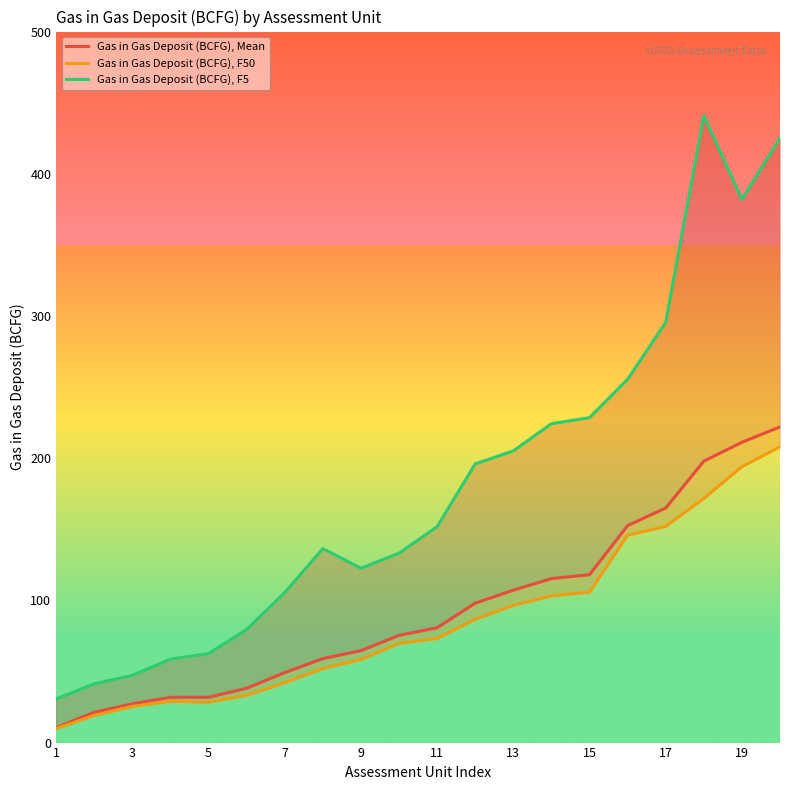

Which series has the largest range (max minus min)?

Gas in Gas Deposit (BCFG), F5